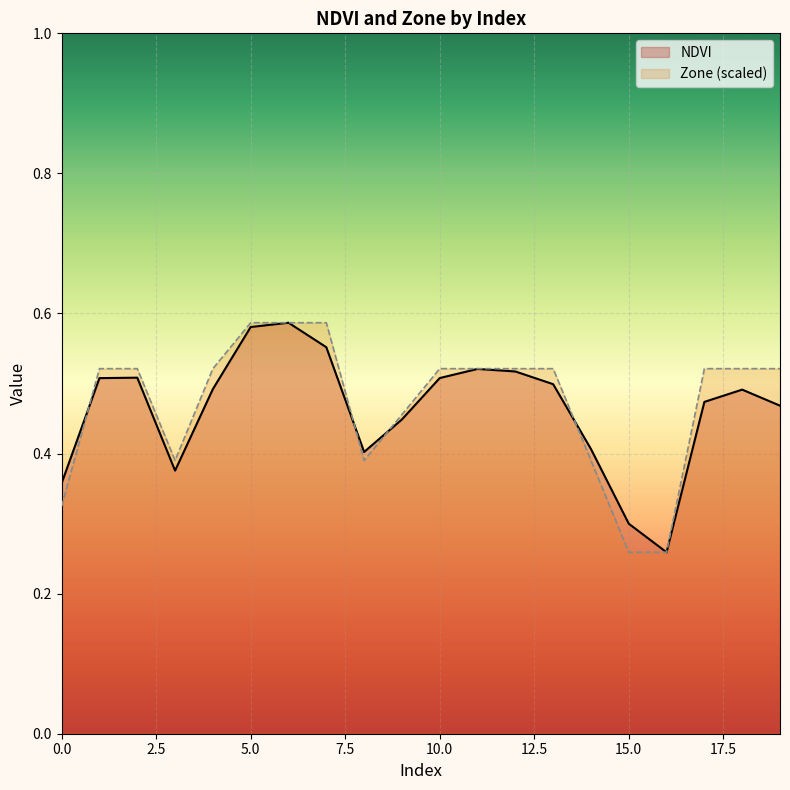

The Zone (scaled) series shows 0.9 at 10.0. True or false?

False